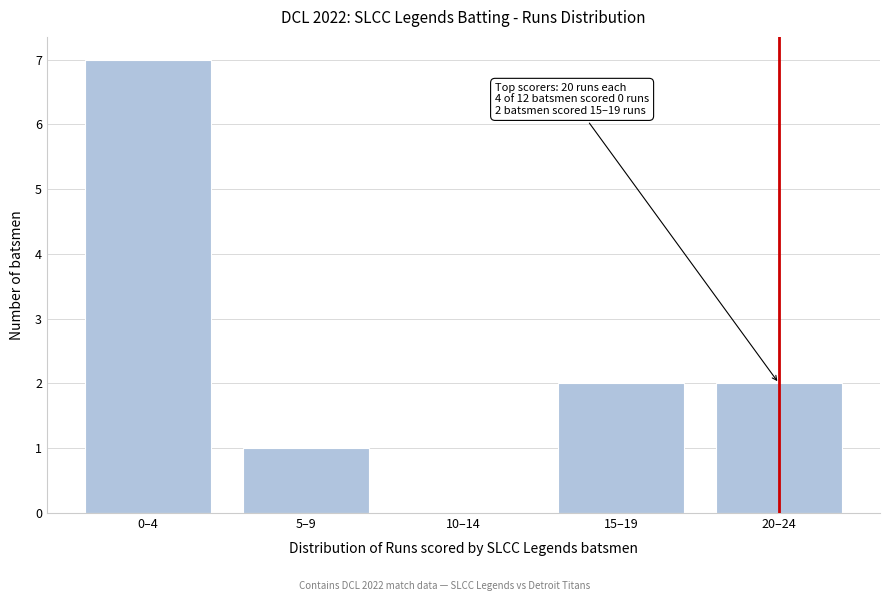

Reading left to right, transcribe all the data shown in this chart.

0–4=7	5–9=1	10–14=0	15–19=2	20–24=2